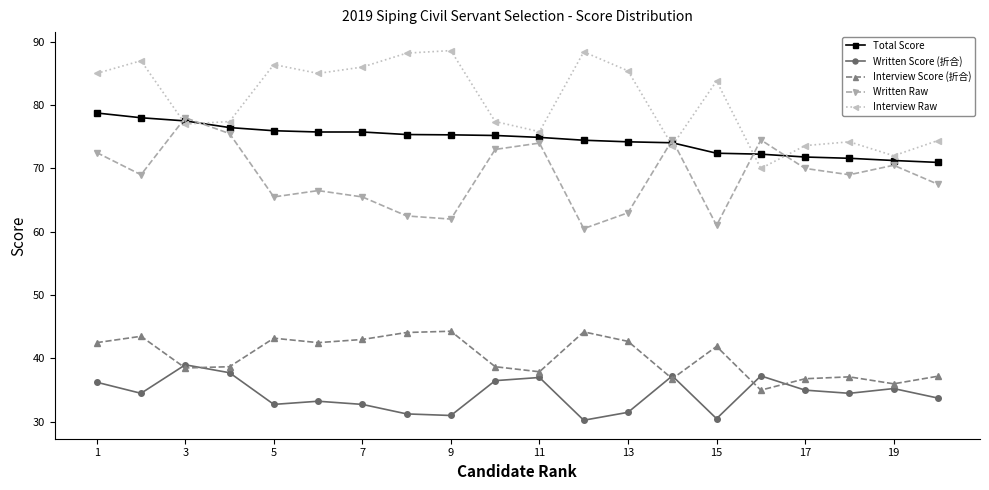

What is the average value of the Total Score series?

74.6